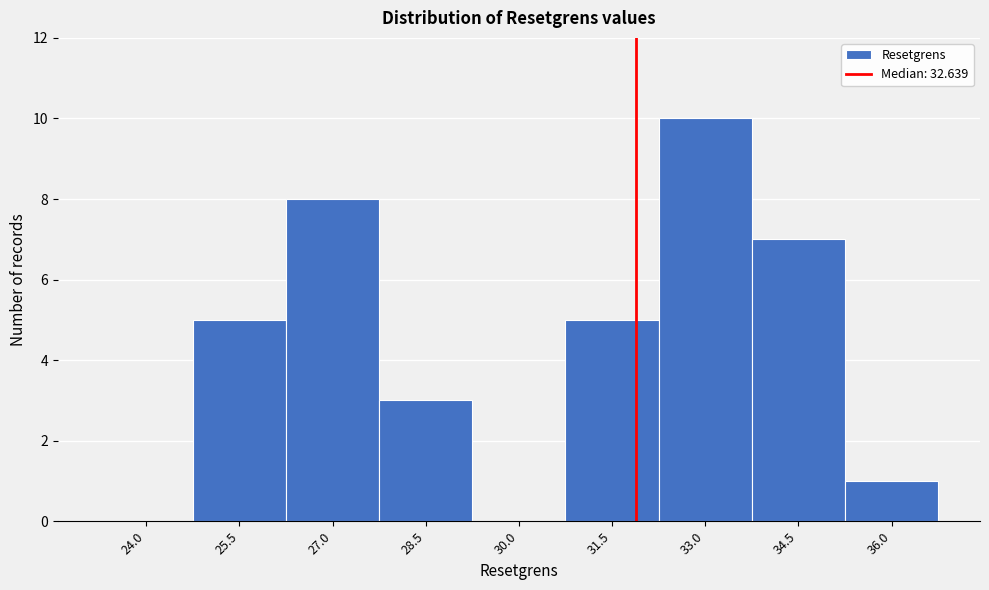

Reading left to right, extract all data points from this chart.

24.0=0	25.5=5	27.0=8	28.5=3	30.0=0	31.5=5	33.0=10	34.5=7	36.0=1